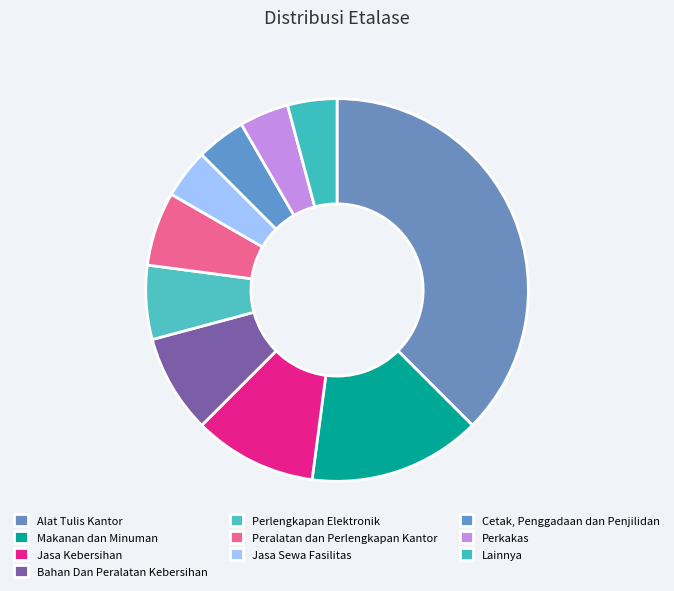

How much of the chart is everything except Cetak, Penggadaan dan Penjilidan?

95.8%